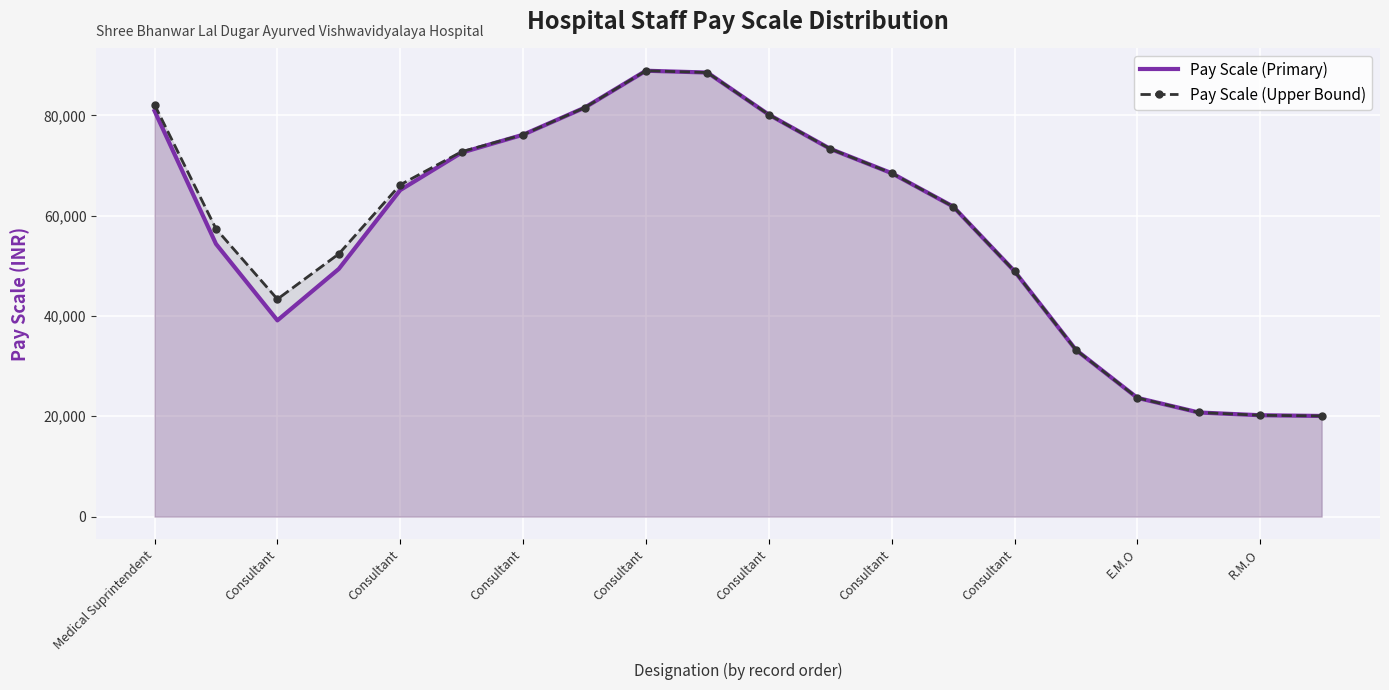

Rank the series by their average value, from highest to lowest.

Pay Scale (Upper Bound), Pay Scale (Primary)